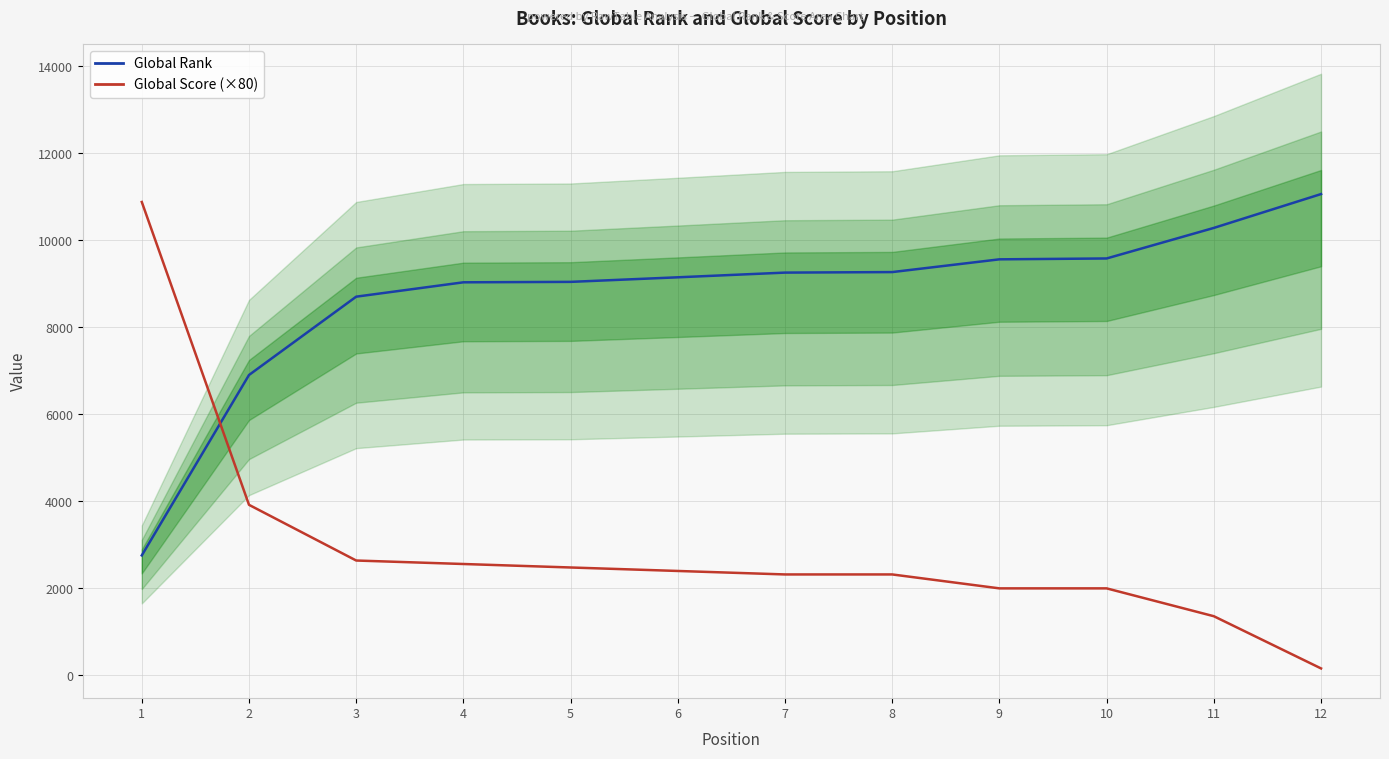

How many intersections are there between Global Score (×80) and Global Rank?

1